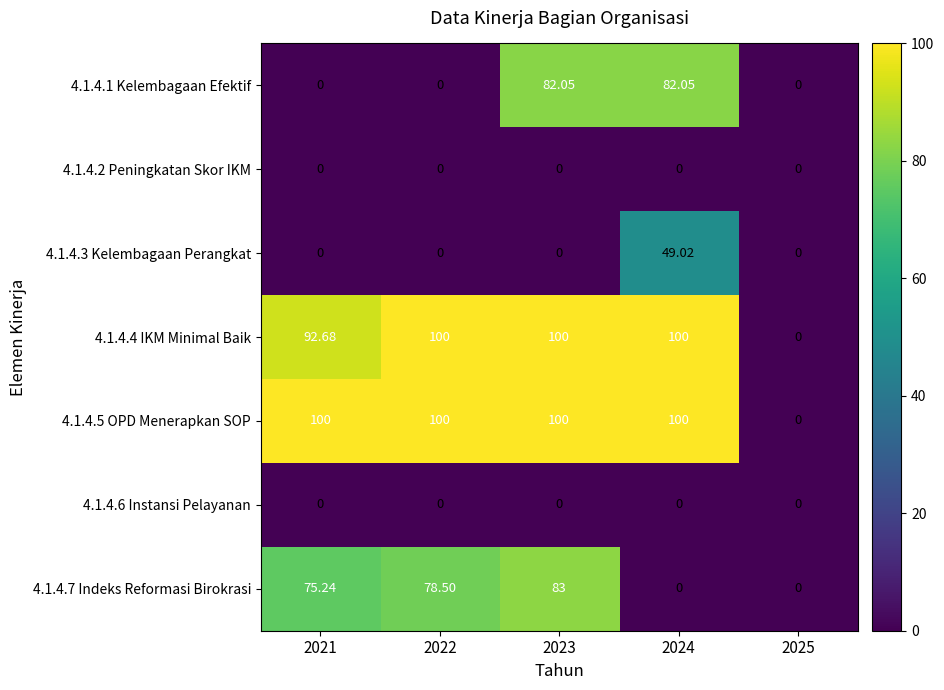

Is the value of 4.1.4.2 Peningkatan Skor IKM at 2022 greater than the value of 4.1.4.7 Indeks Reformasi Birokrasi at 2021?

No